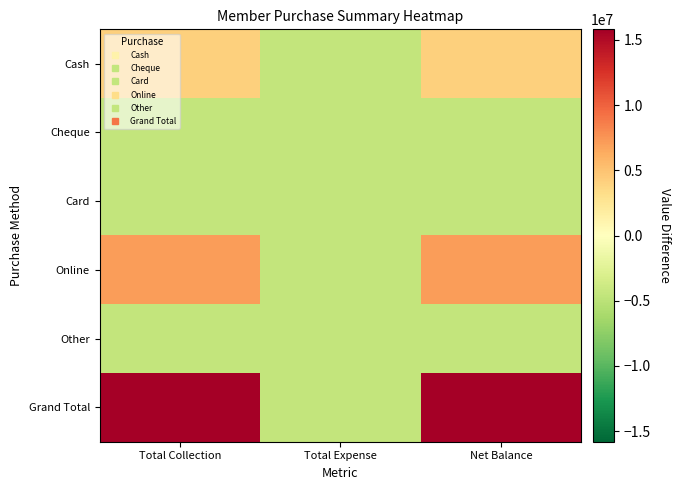

Which has a higher value, Net Balance or Total Expense?

Net Balance